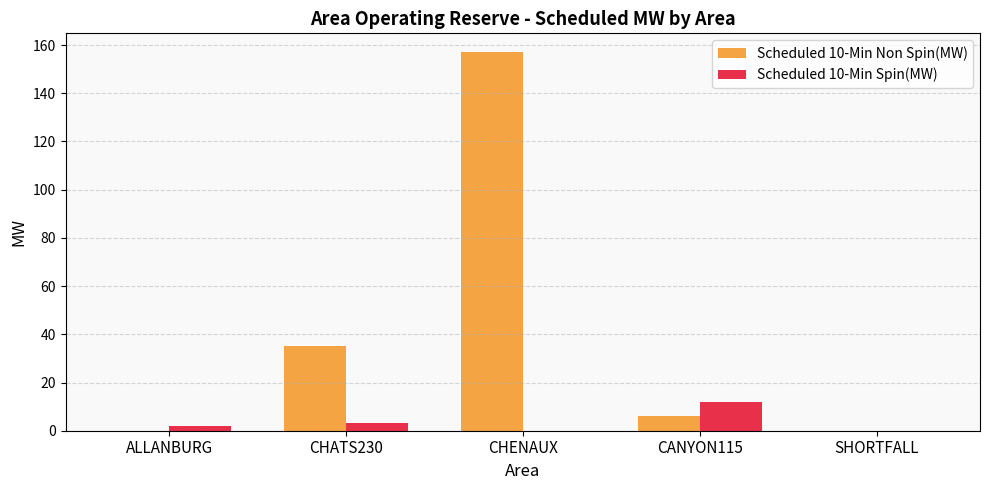

How many groups of bars are there?

5